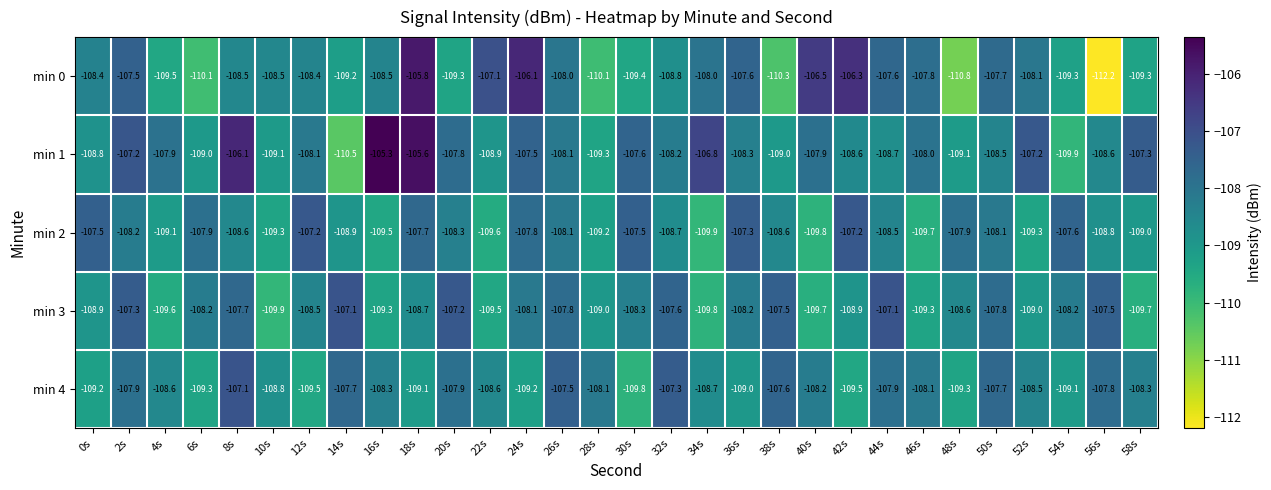

How many data points does each series have?

30